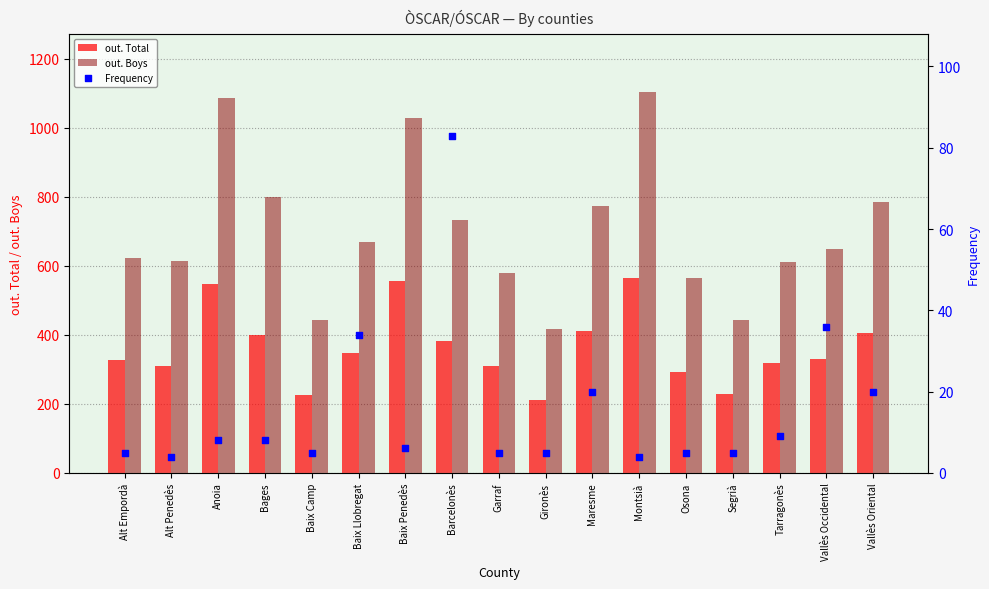

Is the value of Frequency at Osona greater than the value of out. Total at Baix Llobregat?

No